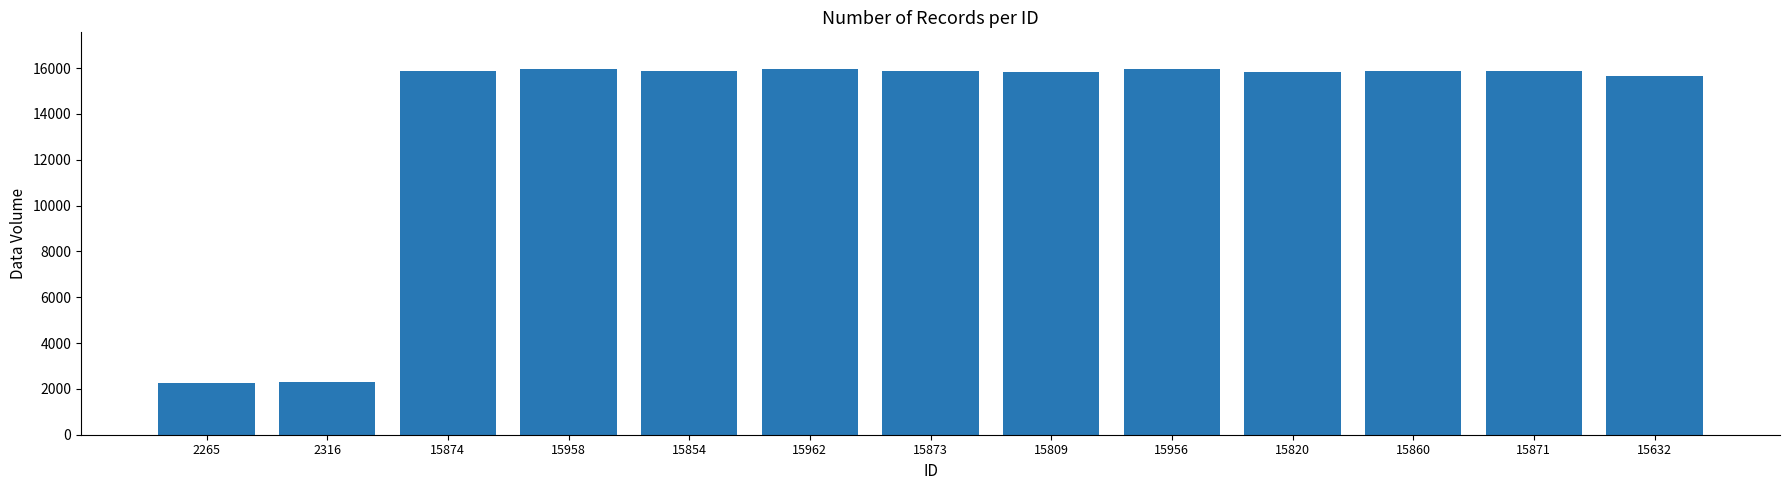

How many bars are there in total?

13